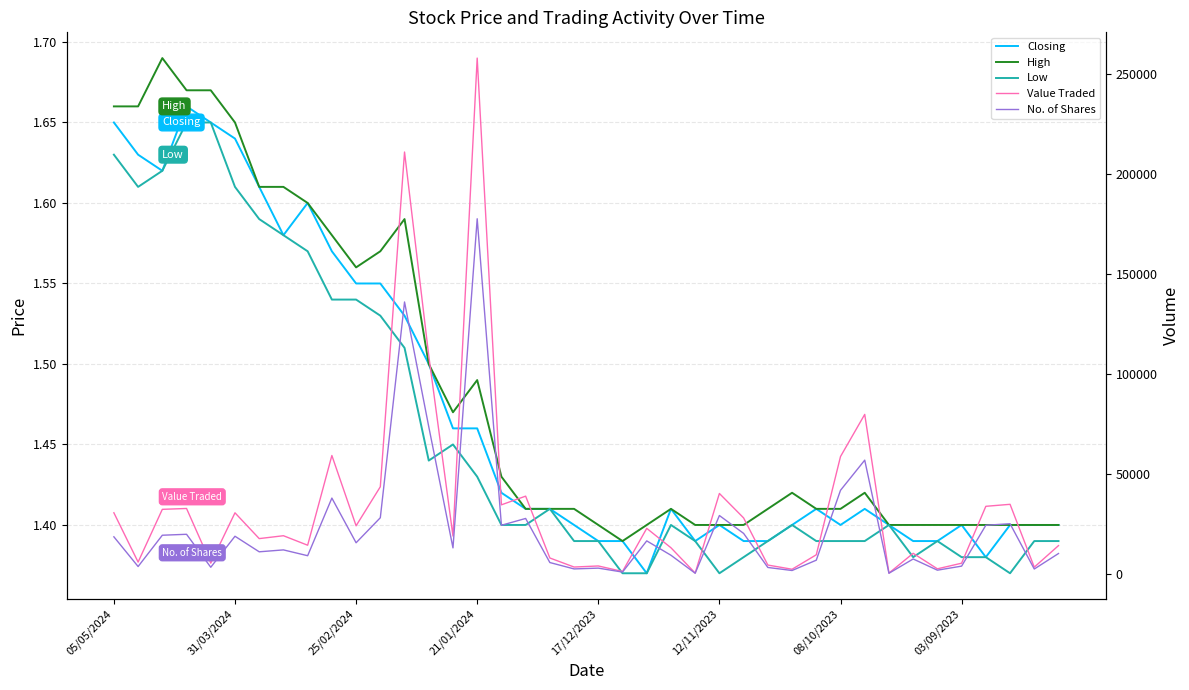

Does the chart have visible grid lines?

Yes